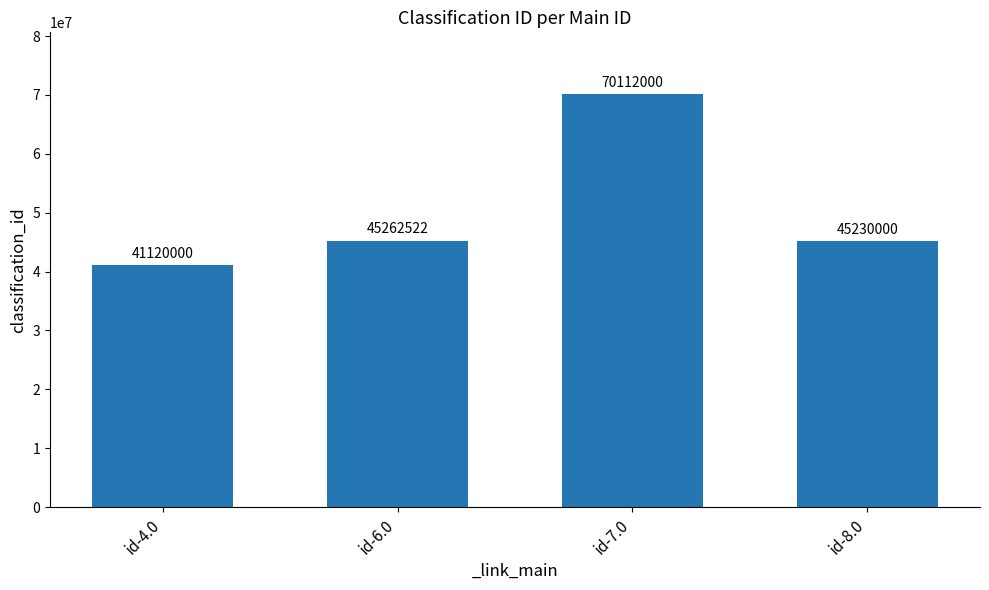

Read the value at id-4.0, to the nearest 10.

41120000